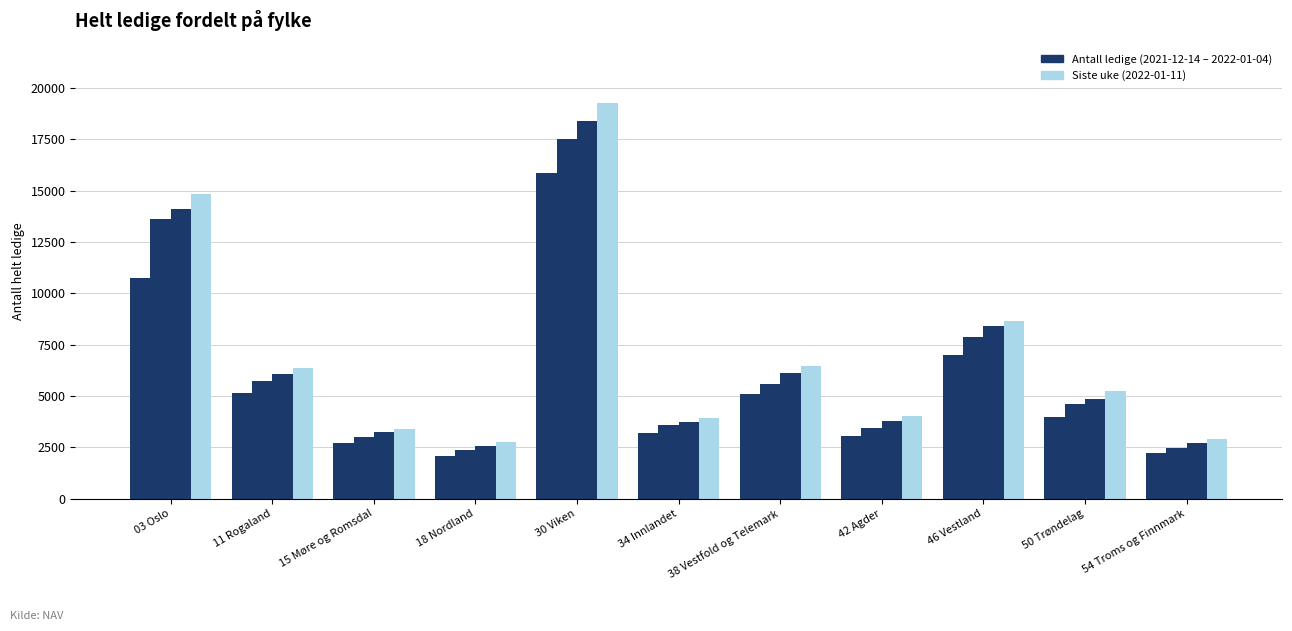

Reading left to right, what are all the values shown in this chart?

2021-12-14: 03 Oslo=10723	11 Rogaland=5127	15 Møre og Romsdal=2717	18 Nordland=2081	30 Viken=15862	34 Innlandet=3173	38 Vestfold og Telemark=5097	42 Agder=3061	46 Vestland=6994	50 Trøndelag=3950	54 Troms og Finnmark=2211
2021-12-21: 03 Oslo=13600	11 Rogaland=5748	15 Møre og Romsdal=3004	18 Nordland=2358	30 Viken=17528	34 Innlandet=3561	38 Vestfold og Telemark=5601	42 Agder=3436	46 Vestland=7885	50 Trøndelag=4614	54 Troms og Finnmark=2477
2022-01-04: 03 Oslo=14124	11 Rogaland=6078	15 Møre og Romsdal=3264	18 Nordland=2568	30 Viken=18417	34 Innlandet=3723	38 Vestfold og Telemark=6110	42 Agder=3762	46 Vestland=8385	50 Trøndelag=4838	54 Troms og Finnmark=2718
2022-01-11: 03 Oslo=14838	11 Rogaland=6352	15 Møre og Romsdal=3406	18 Nordland=2730	30 Viken=19270	34 Innlandet=3916	38 Vestfold og Telemark=6441	42 Agder=4018	46 Vestland=8650	50 Trøndelag=5216	54 Troms og Finnmark=2896